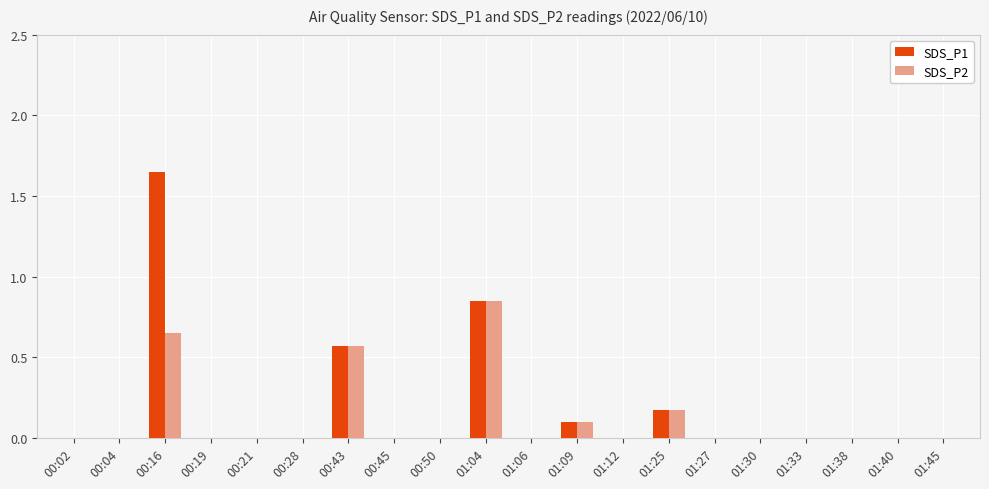

What is the sum of all SDS_P1 values?

3.3